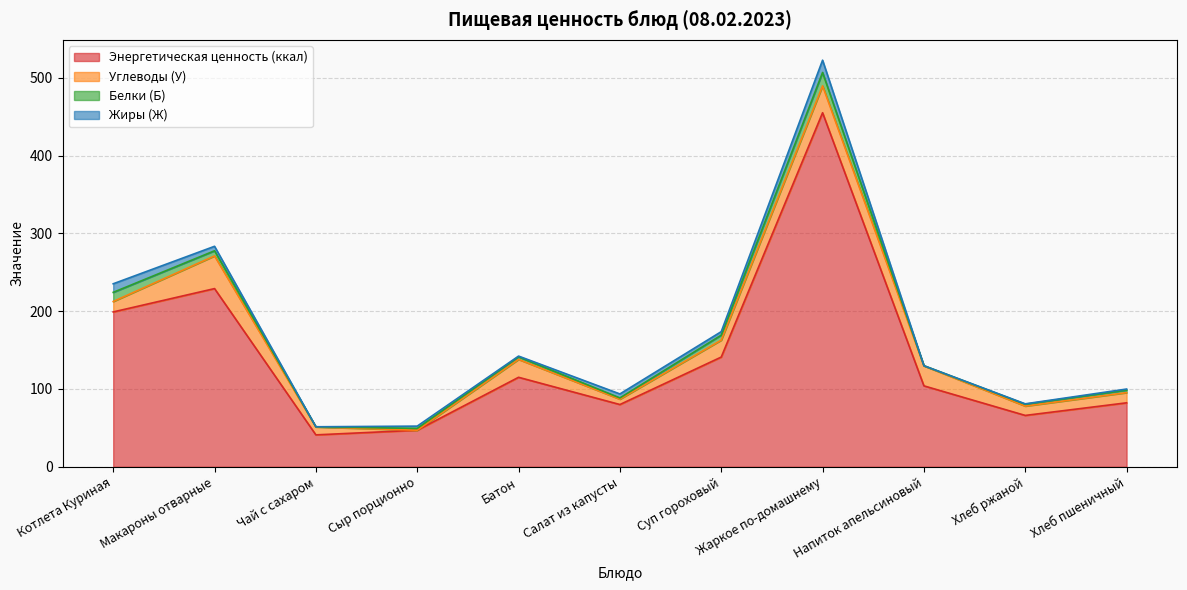

What is the maximum value shown in the chart?

455.0